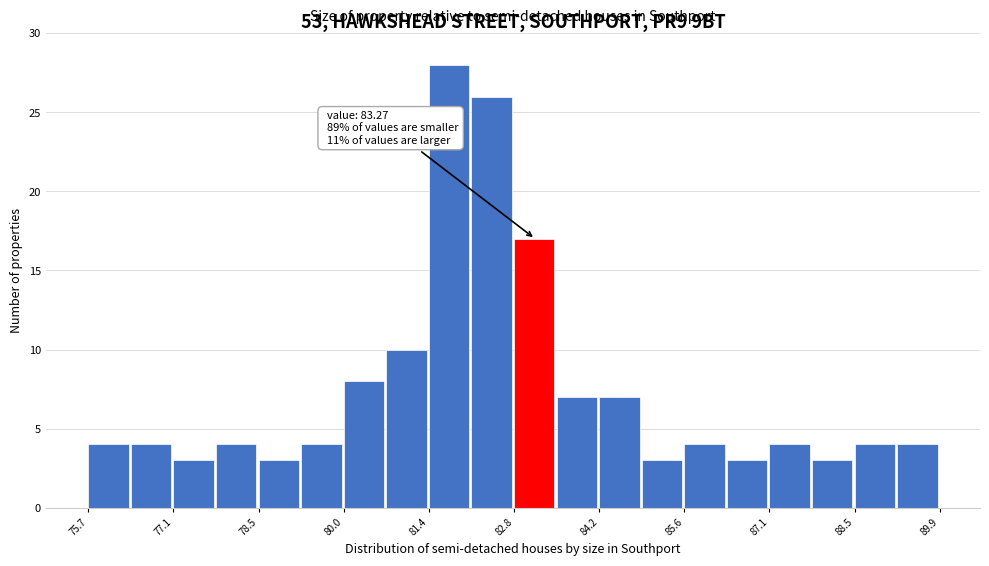

Read against the x-axis, roughly where is the centre of the tallest bar?

81.8